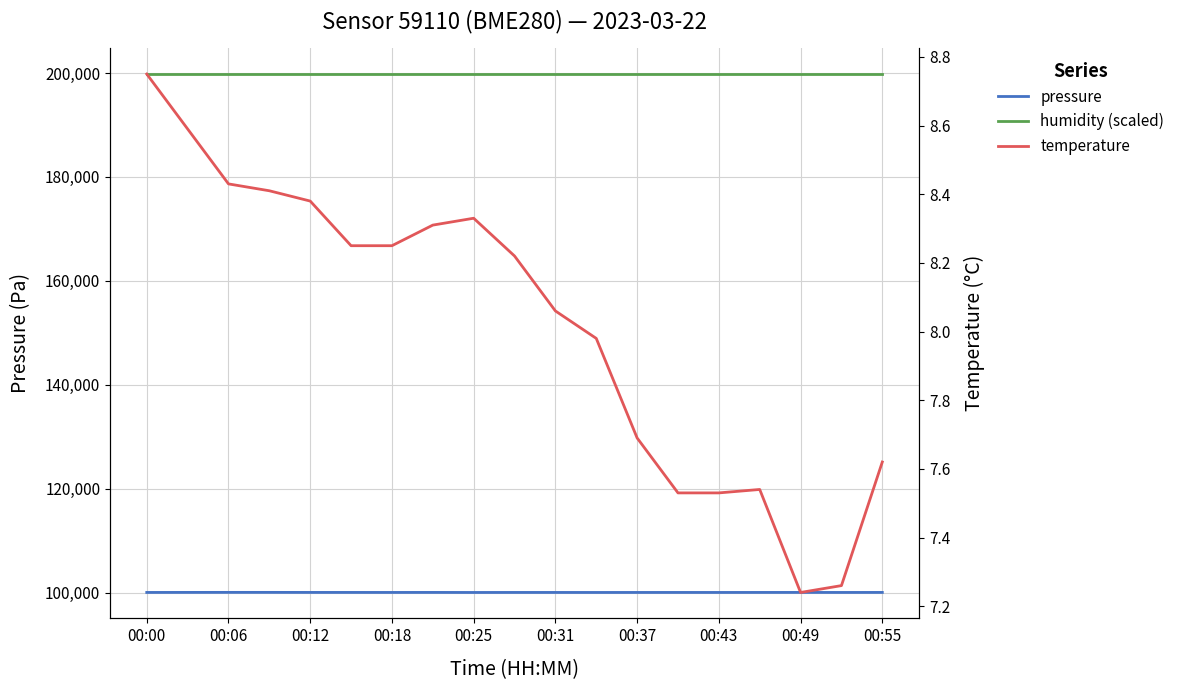

How many data points does each series have?

19